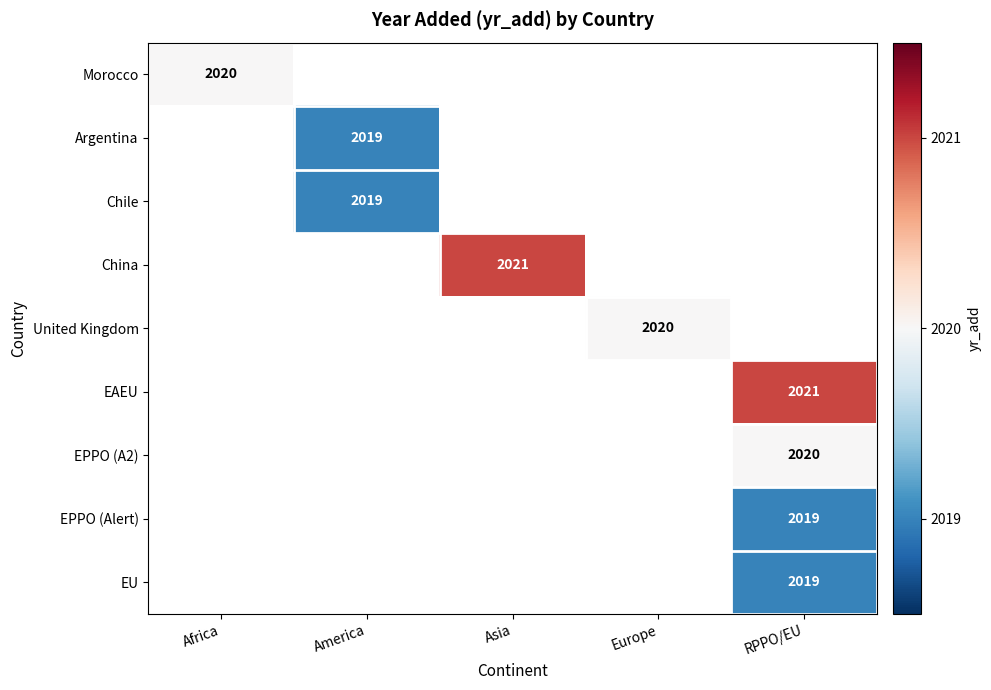

Which category has the highest value across all series?

Asia